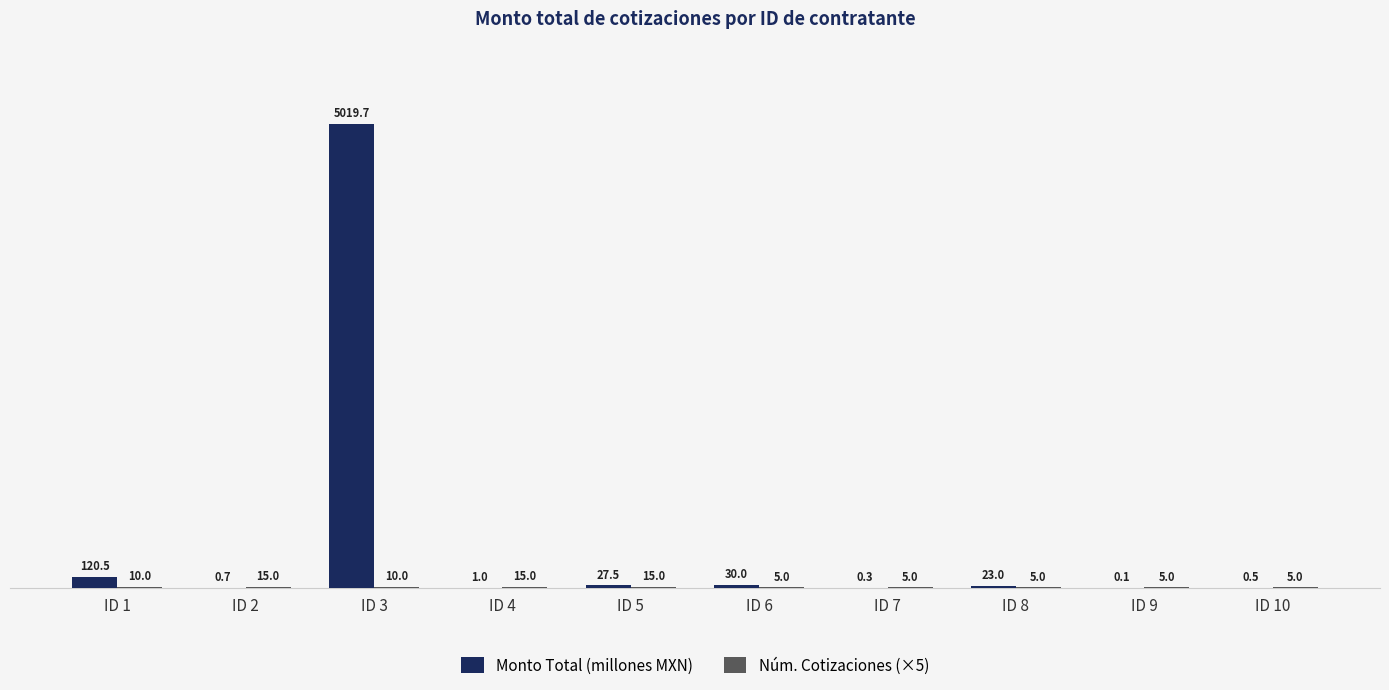

What is the total value across all series at ID 5?

42.5